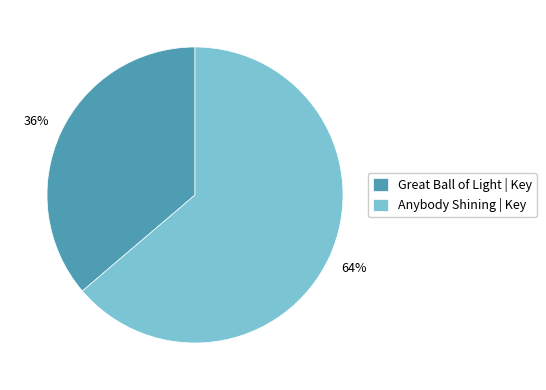

Which category accounts for the majority?

Anybody Shining | Key